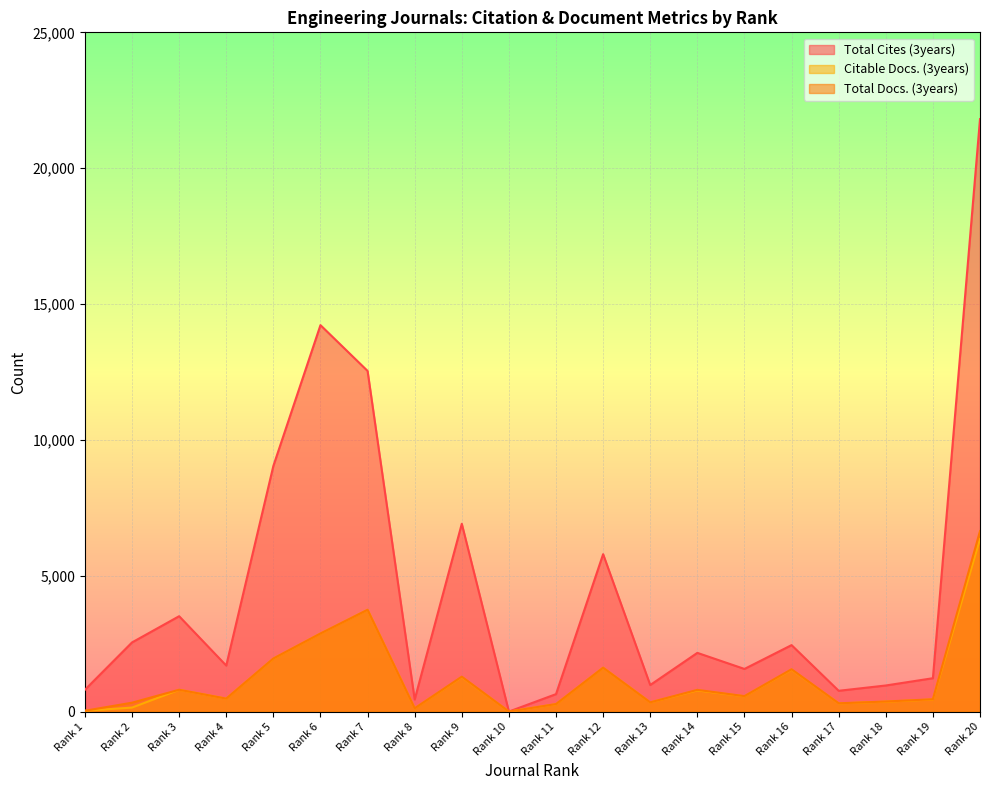

What is the sum of the Total Docs. (3years) values at Rank 13 and Rank 19?

792